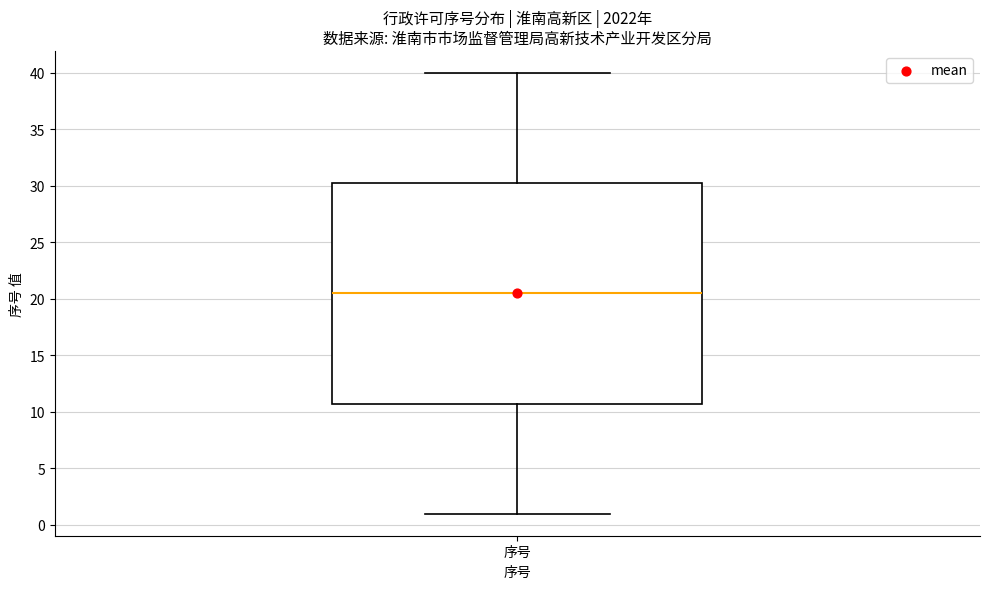

Where is the lower edge of the box for 序号 on the y-axis? The values are not printed on the chart, so give them approximately, as read against the axis.

11.0